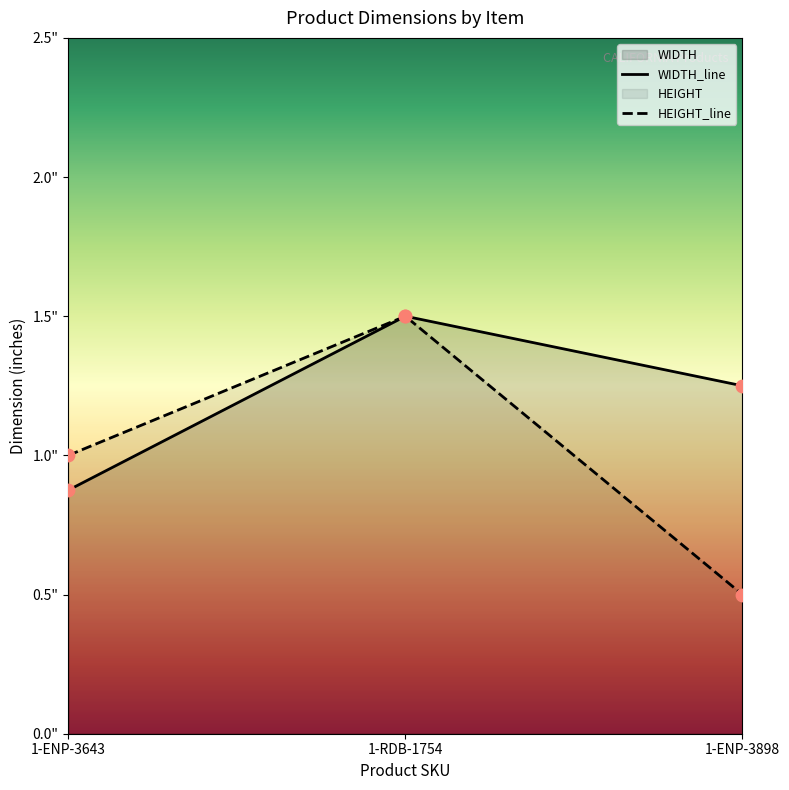

Which series has the widest spread of Y values?

HEIGHT